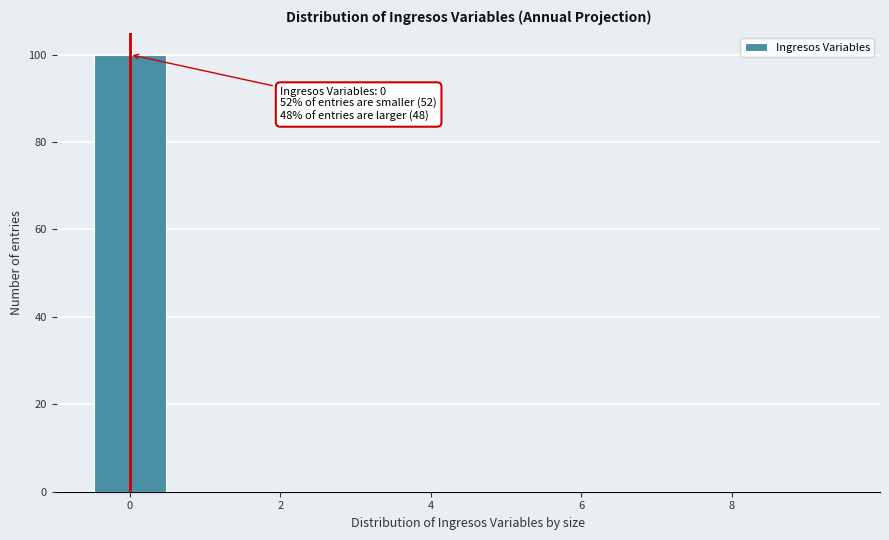

Which range on the x-axis has the tallest bar?

-0.5 to 0.5